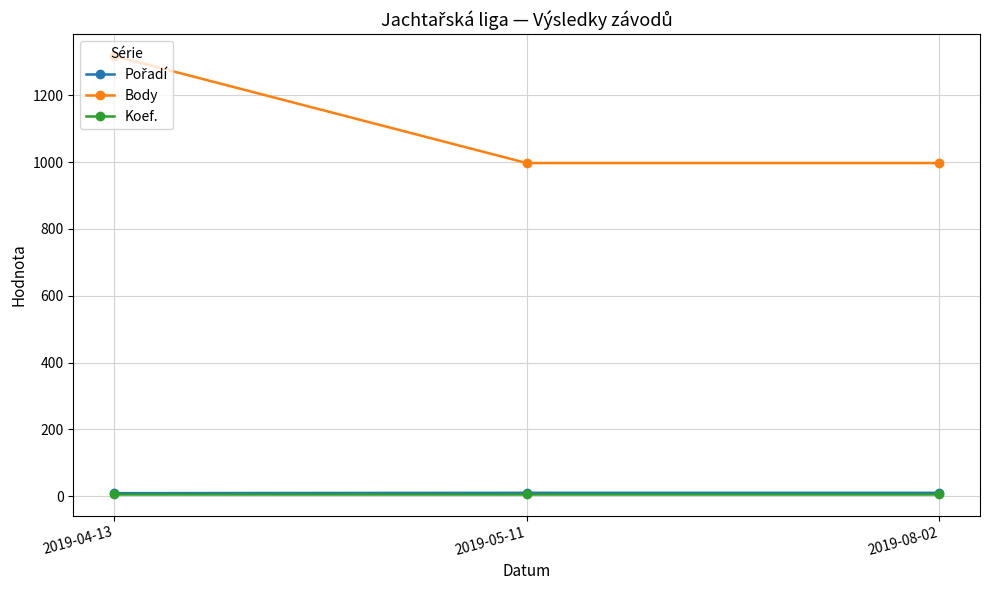

Which series has the largest range (max minus min)?

Body